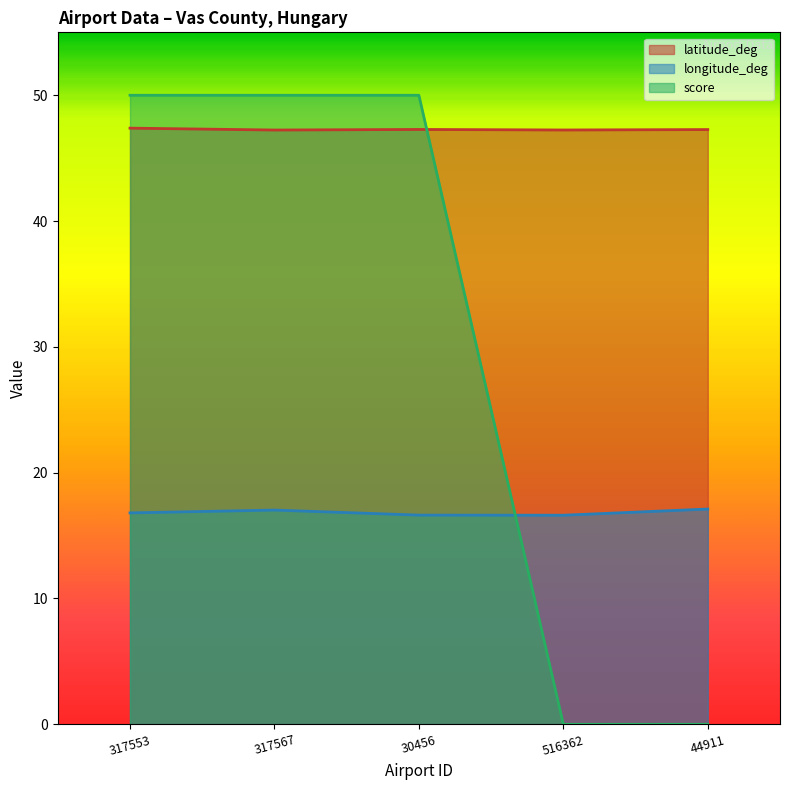

How many score values are between 0 and 50?

5